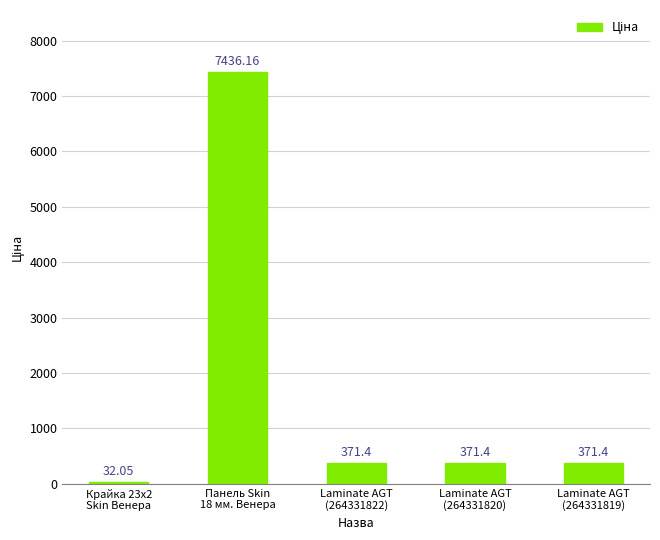

What is the difference between the maximum and second lowest values?

7064.8